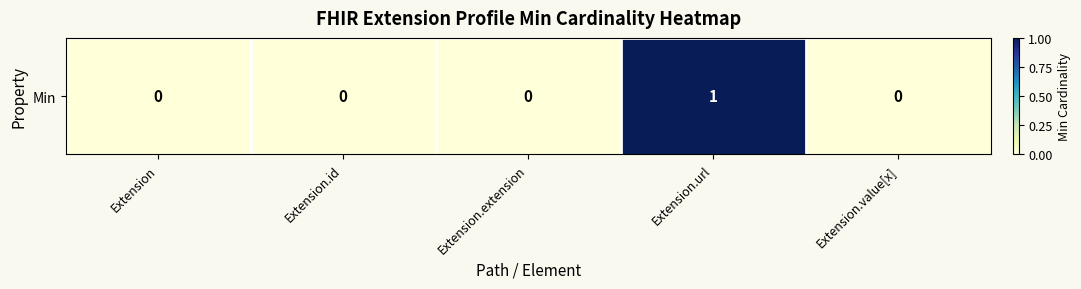

Rank the categories by value from lowest to highest.

Extension, Extension.id, Extension.extension, Extension.value[x], Extension.url